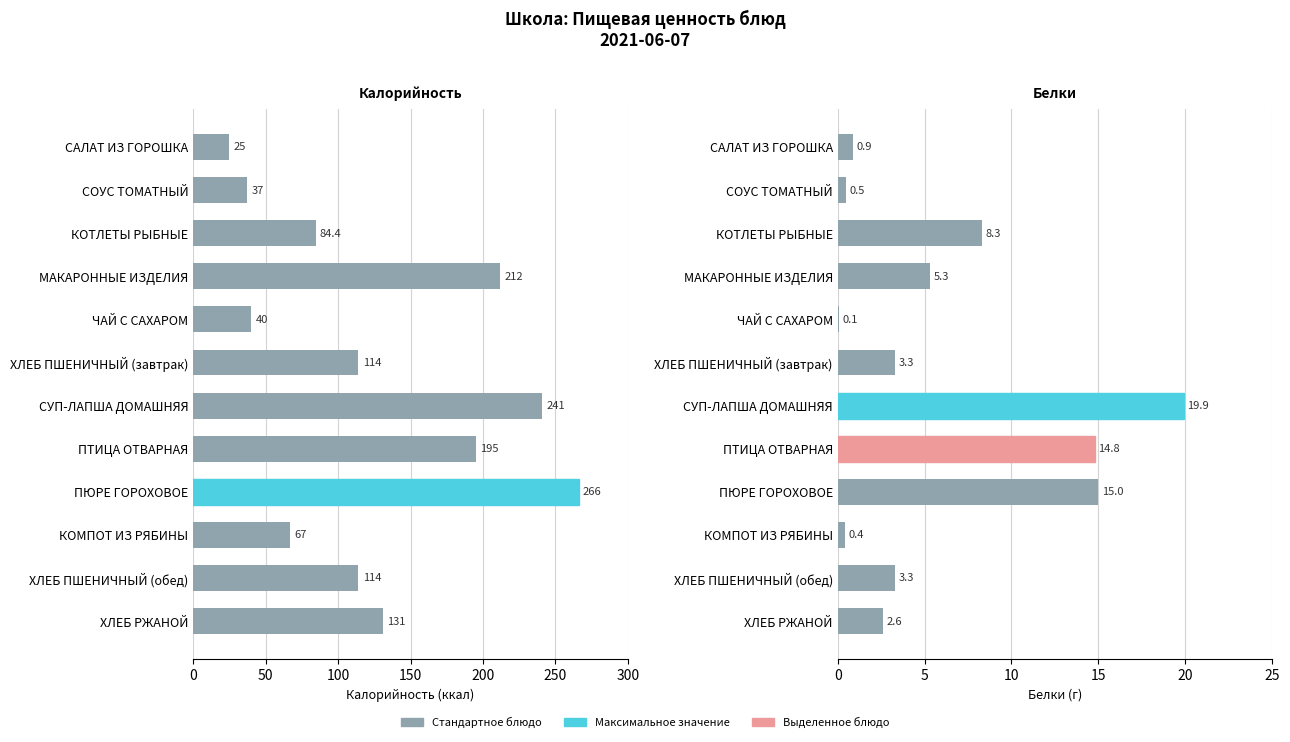

Reading right to left, extract all data points from this chart.

Калорийность: 131.0	114.0	67.0	266.0	195.0	241.0	114.0	40.0	212.0	84.4	37.0	25.0
Белки: 2.6	3.3	0.4	15.0	14.8	19.9	3.3	0.1	5.3	8.3	0.5	0.9